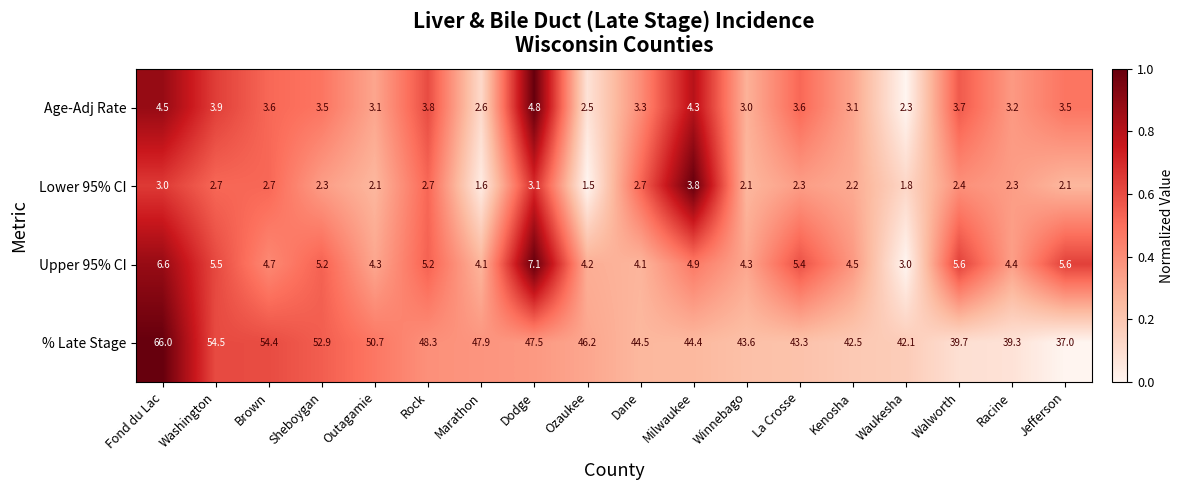

List the series in order of their peak value, lowest first.

Lower 95% CI, Age-Adj Rate, Upper 95% CI, % Late Stage